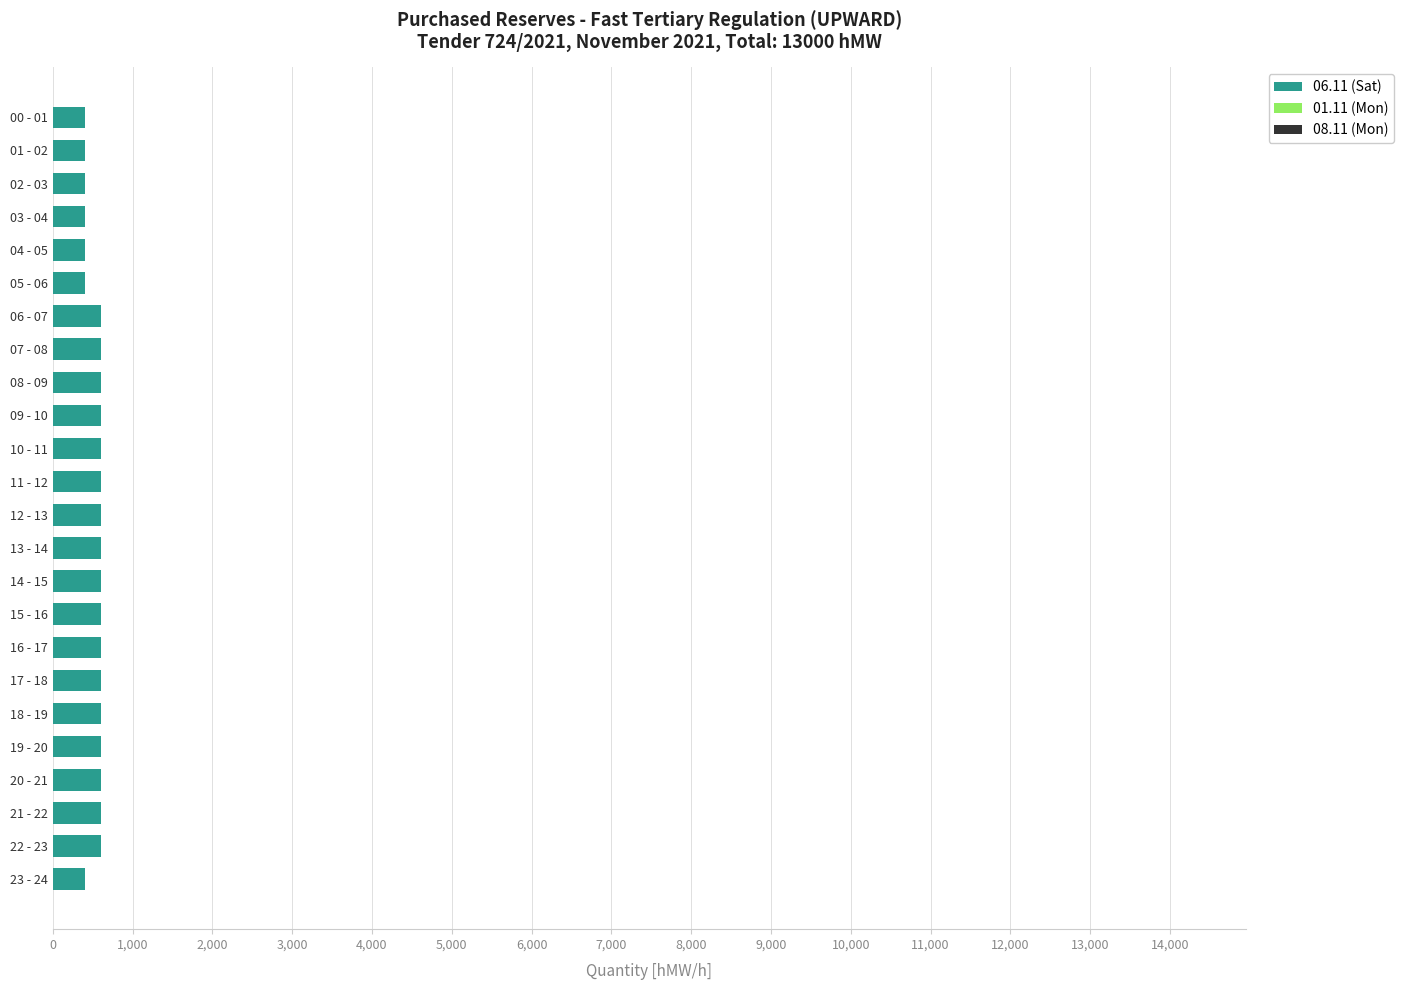

Count the number of categories in the chart.

24